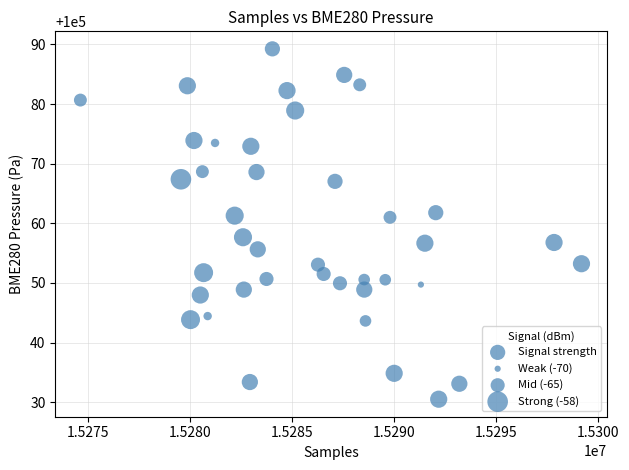

What Y value in the scatter plot is closest to 100059?

100057.7